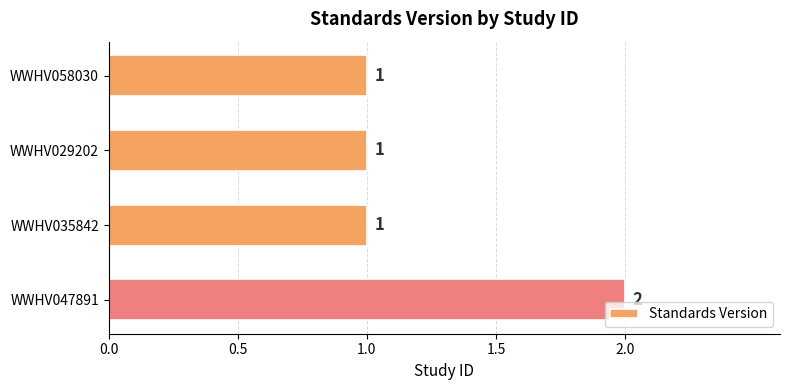

Approximately how many times larger is the value at WWHV029202 compared to WWHV047891?

0.5